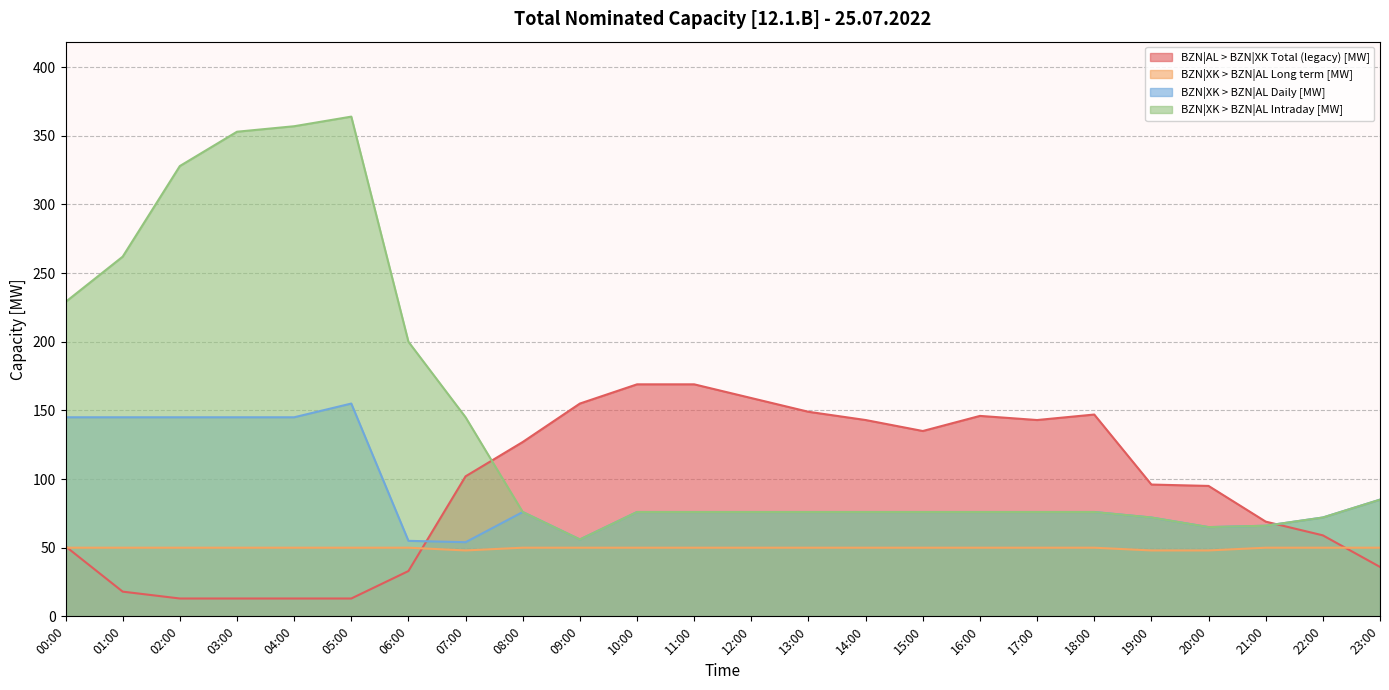

At 12:00, list the series in order from smallest to largest.

BZN|XK > BZN|AL Long term [MW], BZN|XK > BZN|AL Daily [MW], BZN|XK > BZN|AL Intraday [MW], BZN|AL > BZN|XK Total (legacy) [MW]